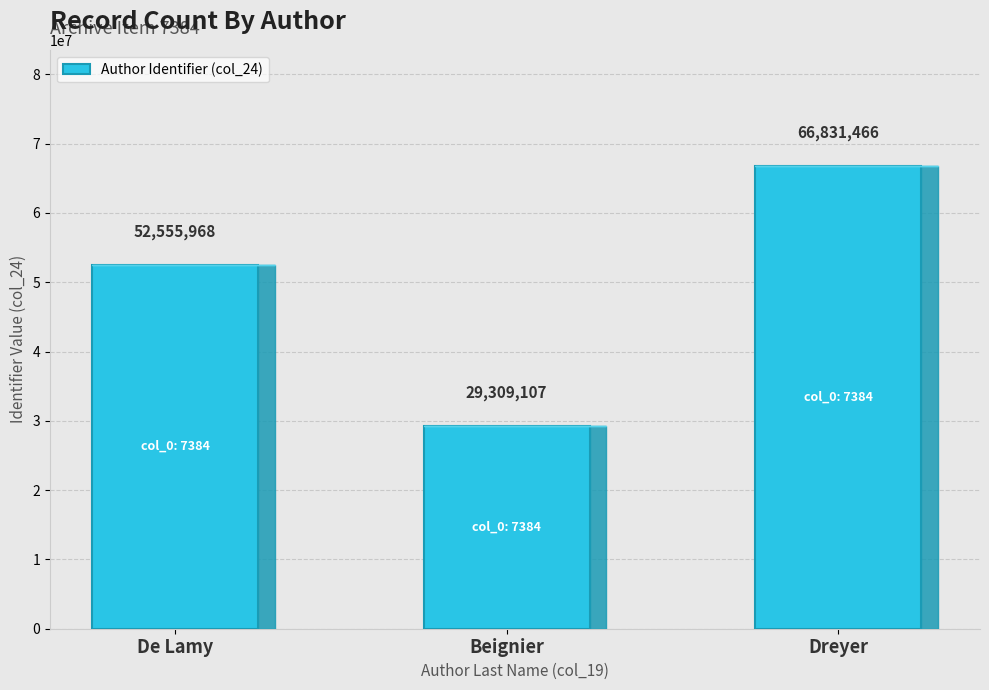

What is the label of the 1st bar from the right?

Dreyer